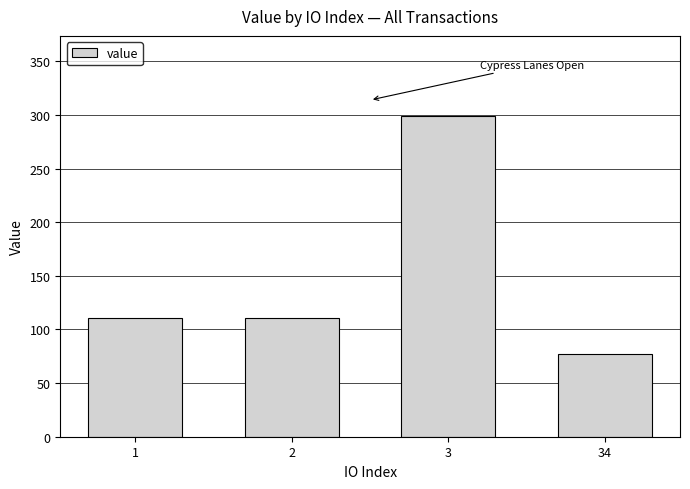

Where does the data first go above 110?

1